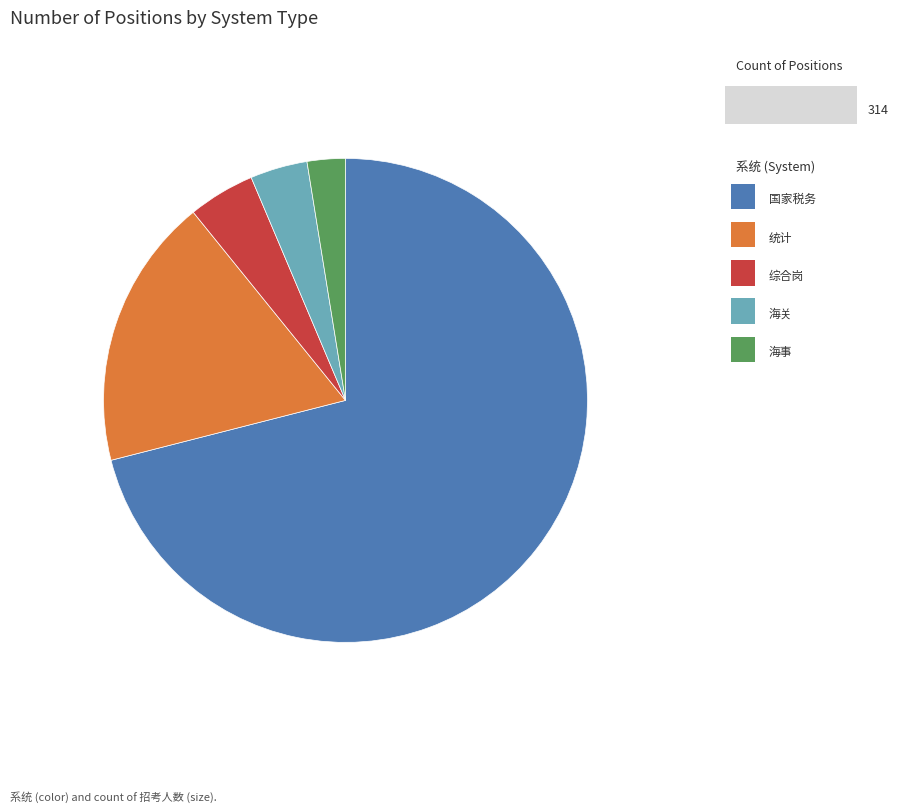

Is there any slice that represents more than half of the pie?

Yes